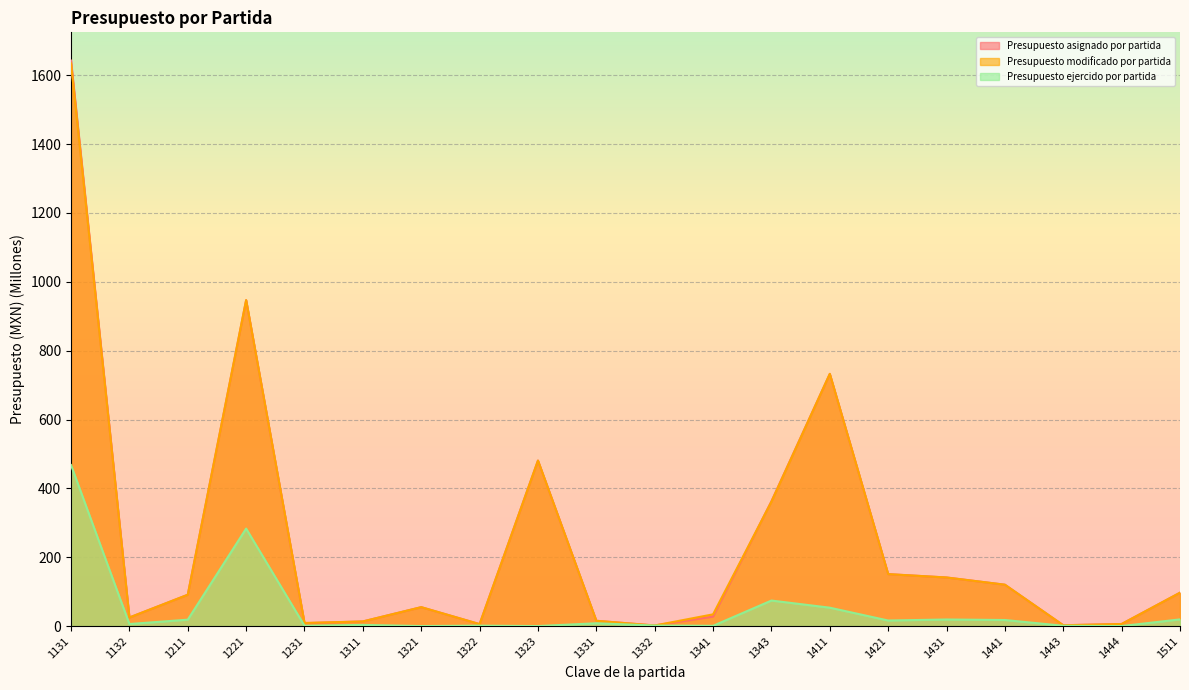

What is the sum of all Presupuesto modificado por partida values?

4922.7